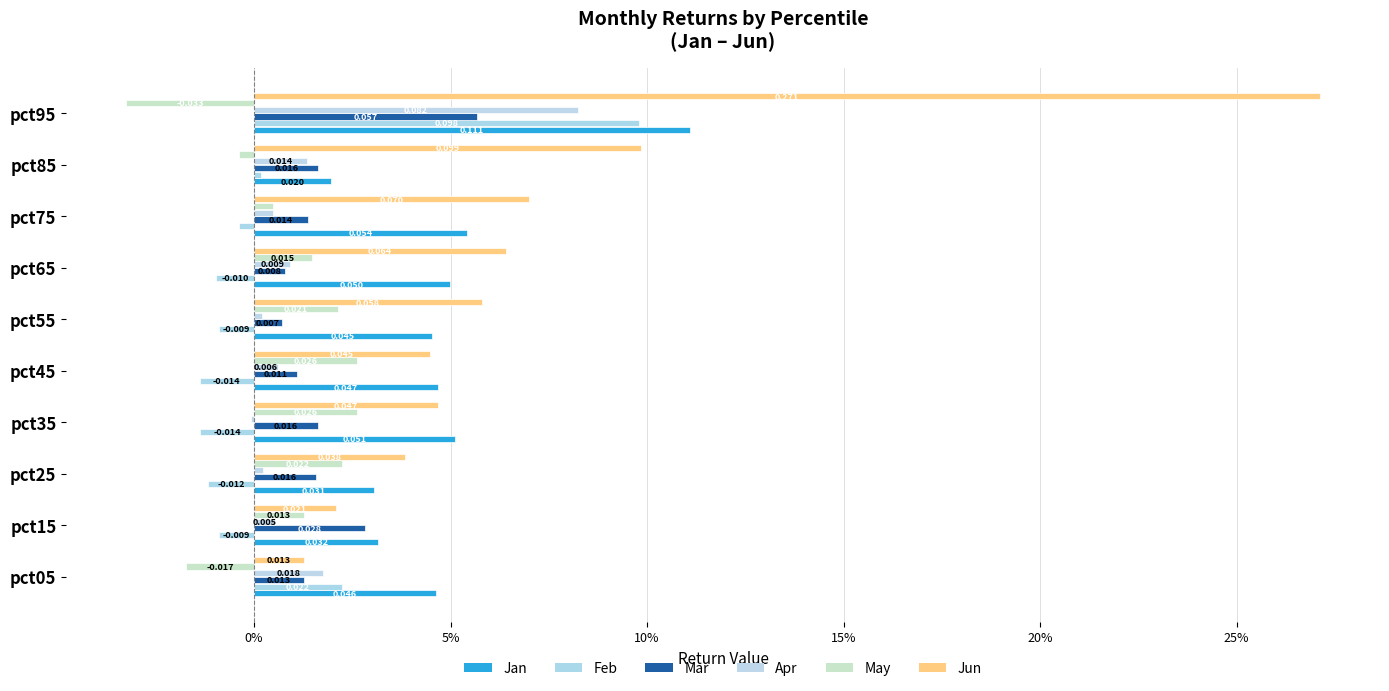

Which series has the widest spread of values?

Jun